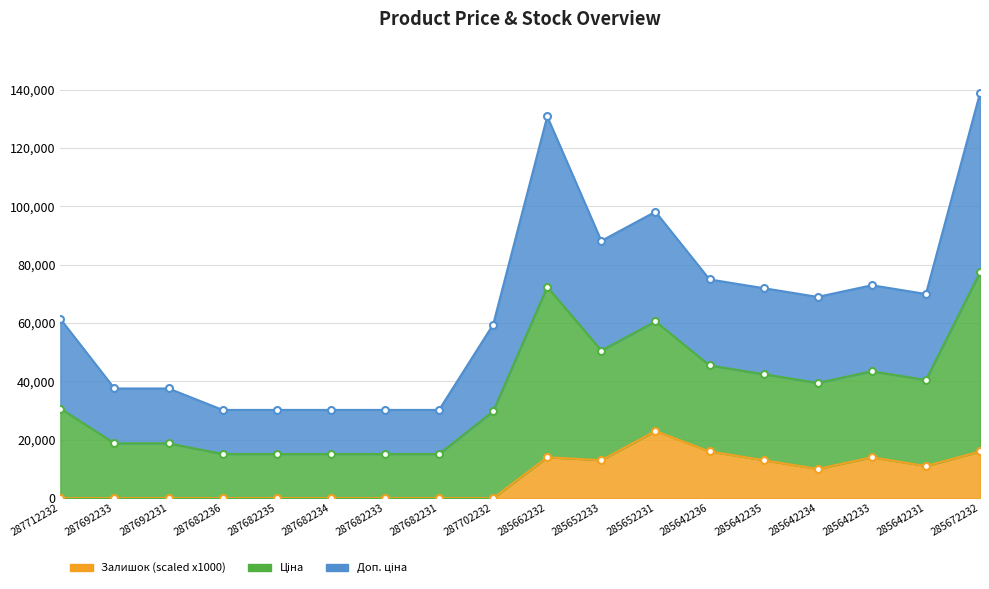

Between 287692231 and 287682235, which series saw the biggest shift?

Ціна